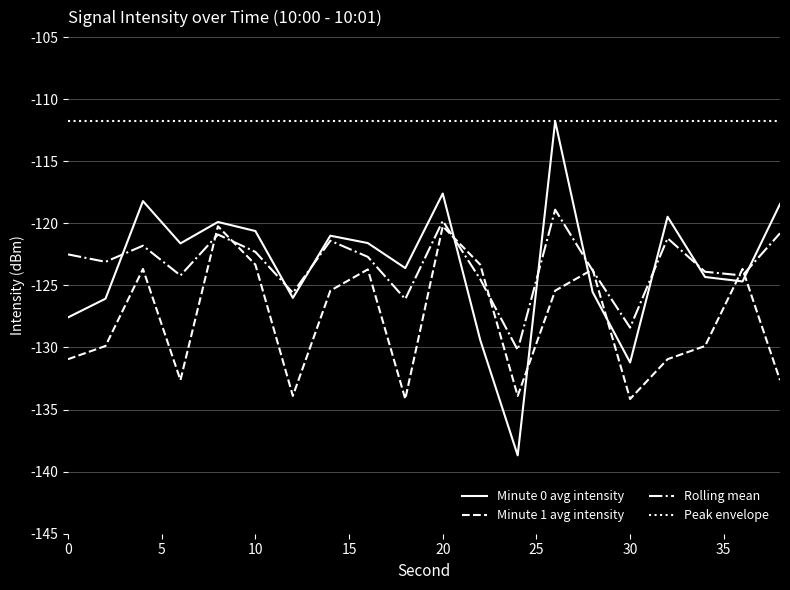

Count the number of data series in this chart.

4